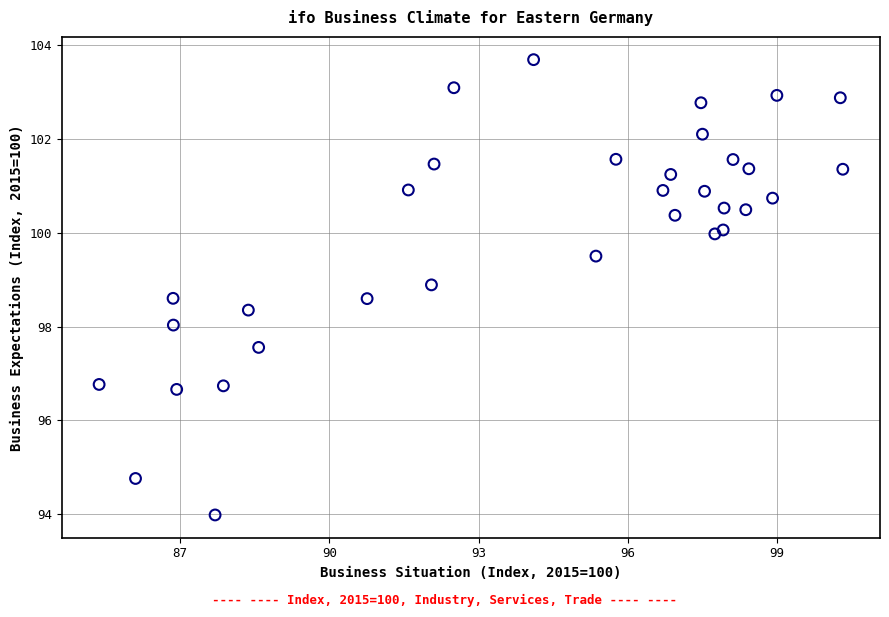

What is the range of Y values (max minus min)?

9.7